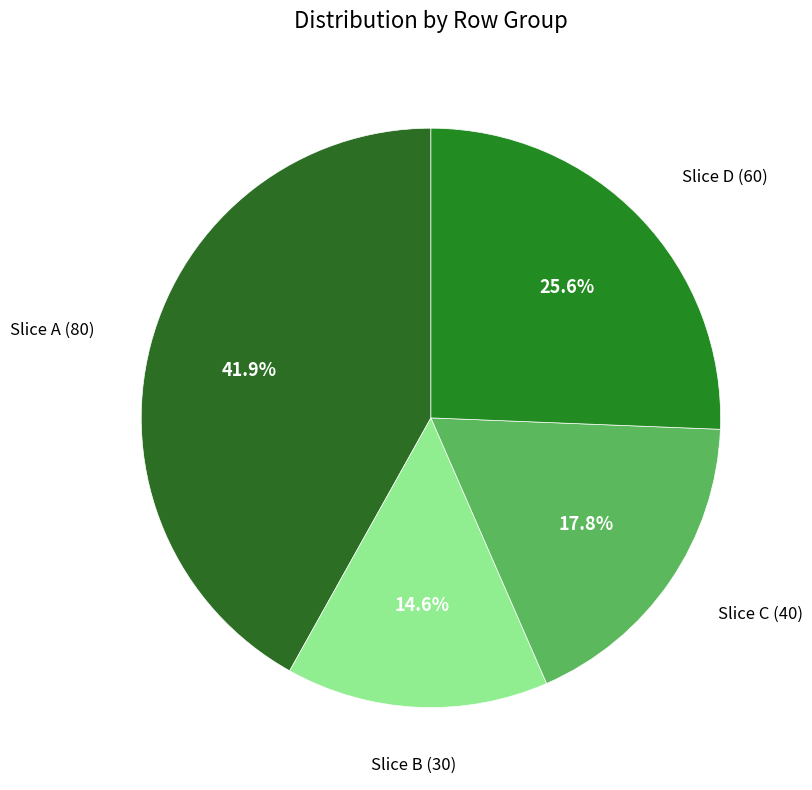

Between Slice B (30) and Slice D (60), which is larger?

Slice D (60)